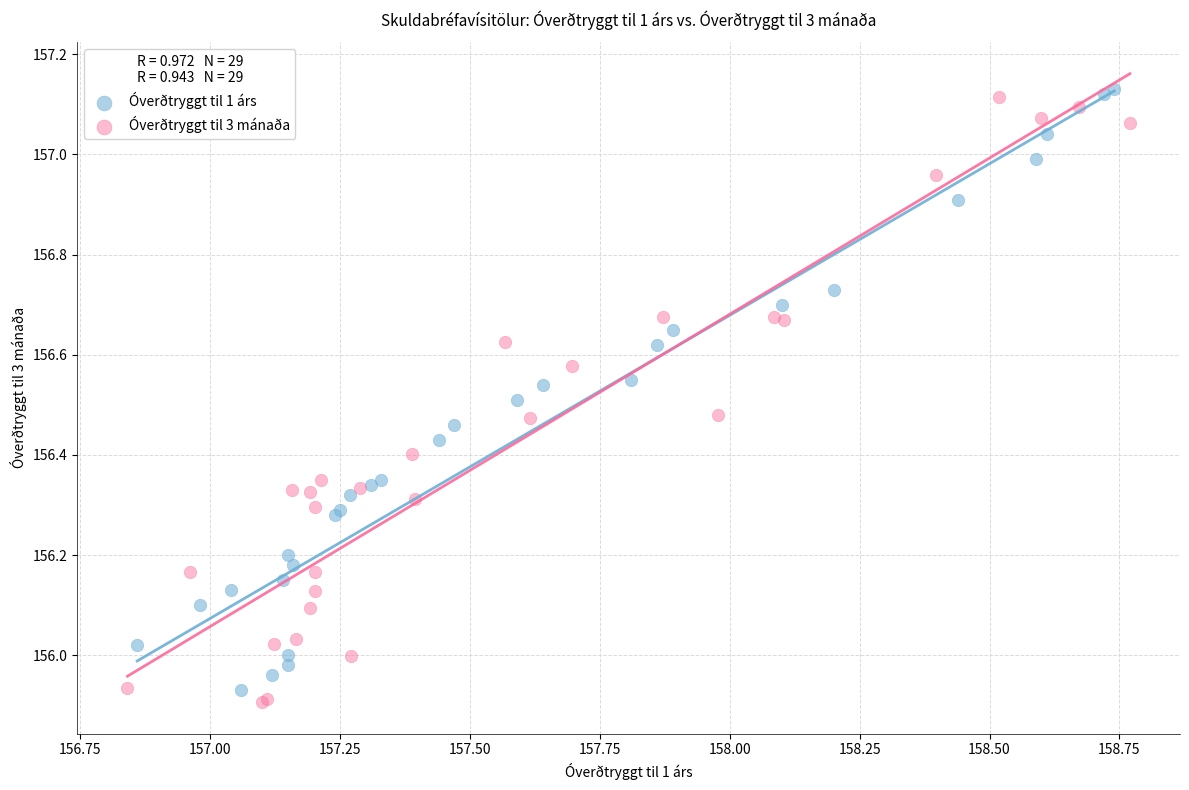

What are all the series names shown in the legend?

Óverðtryggt til 1 árs, Óverðtryggt til 3 mánaða